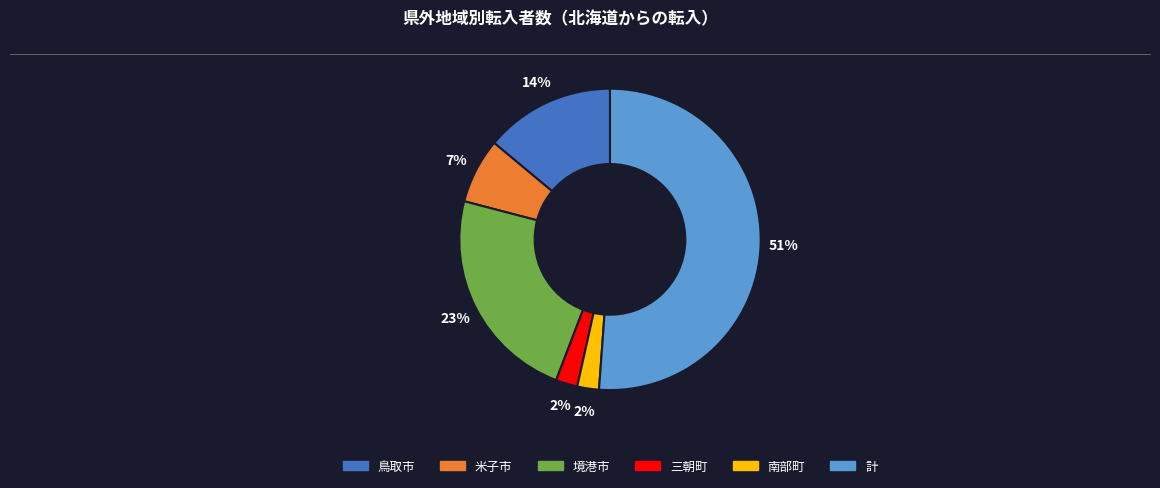

How many slices are in this pie chart?

6